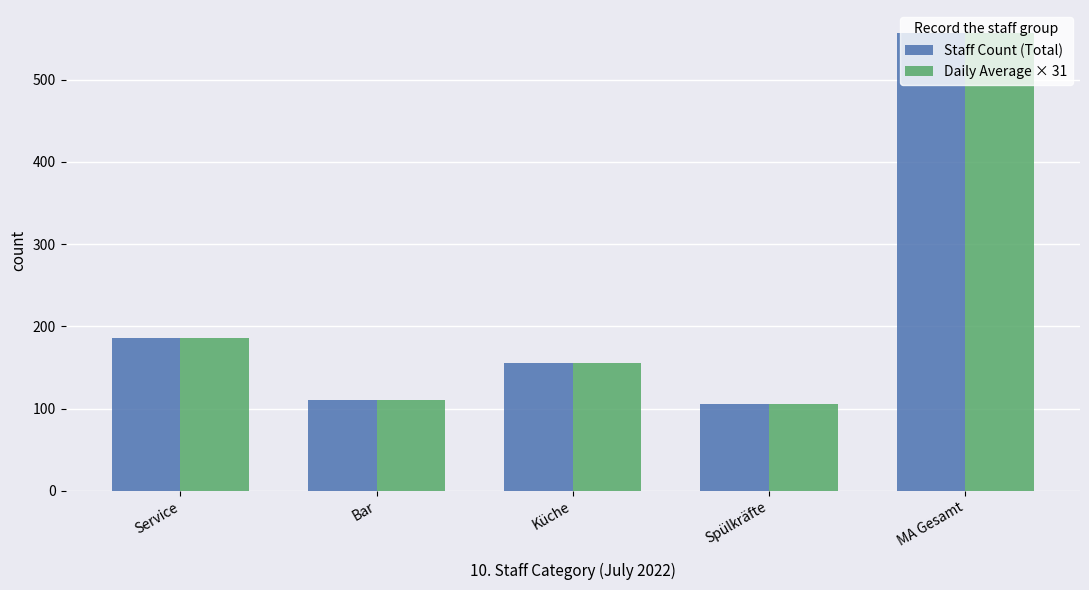

Which category has the highest value across all series?

MA Gesamt